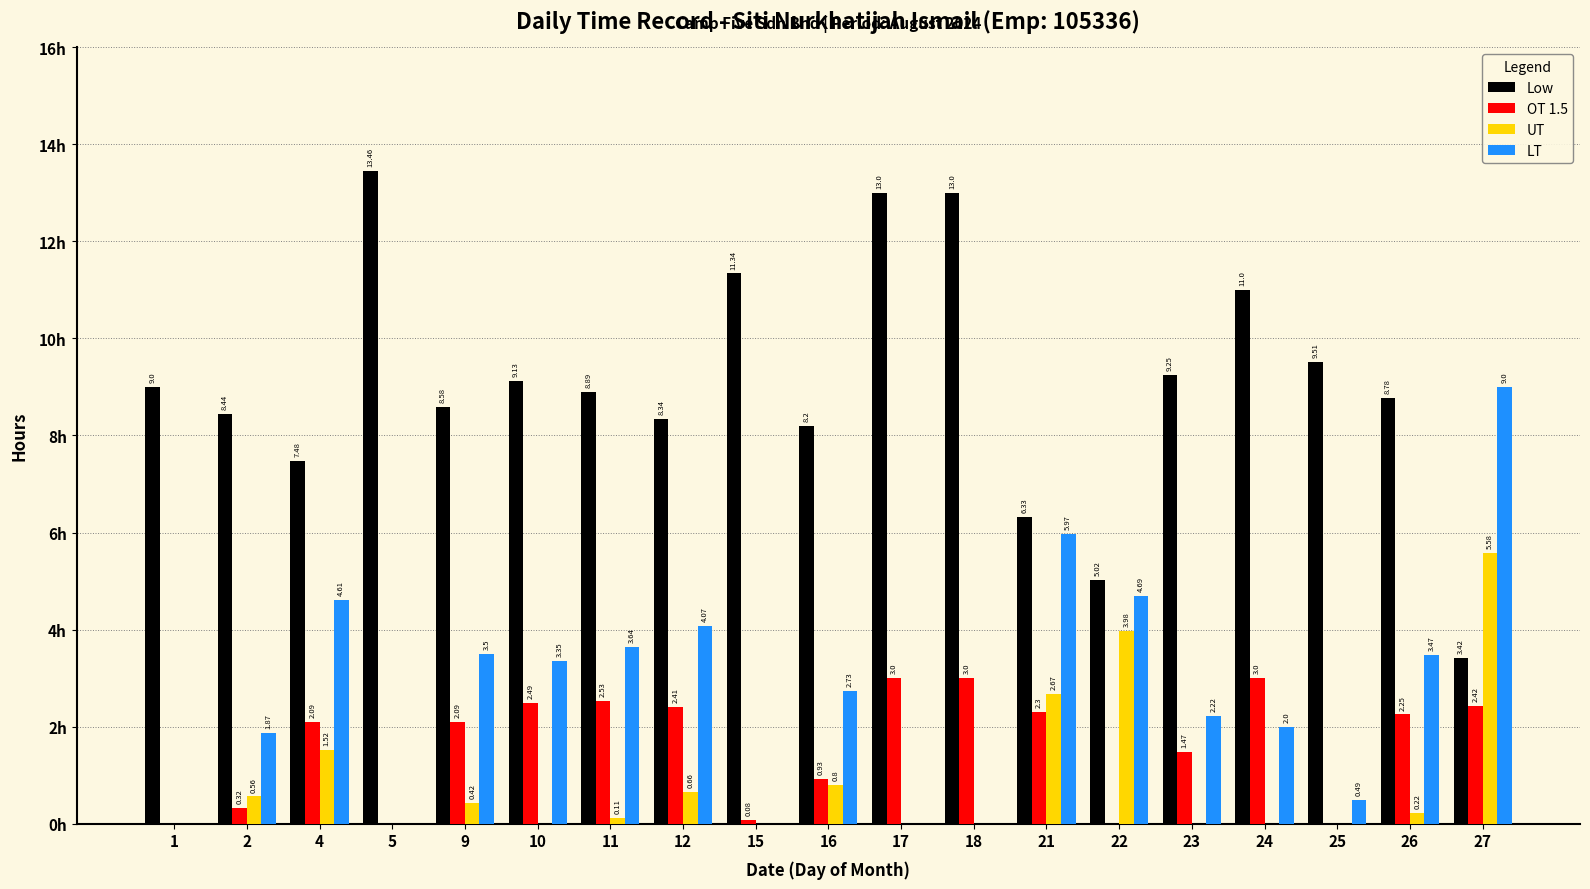

Is the value of LT at 18 greater than the value of Low at 15?

No